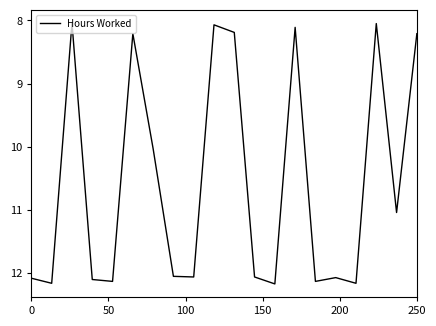

What is the greatest value displayed?

12.2